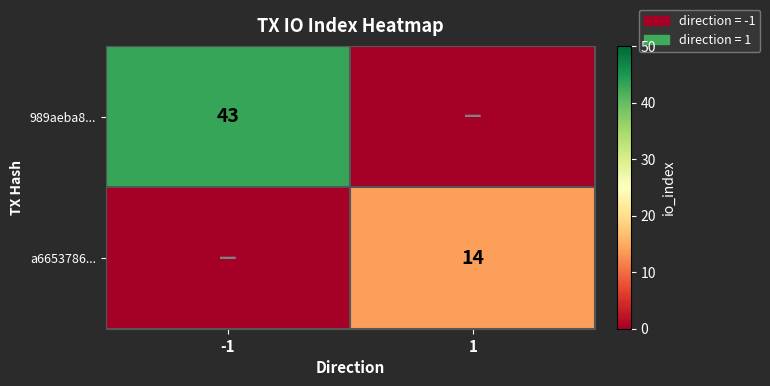

The a6653786... series shows 14 at 1. True or false?

True